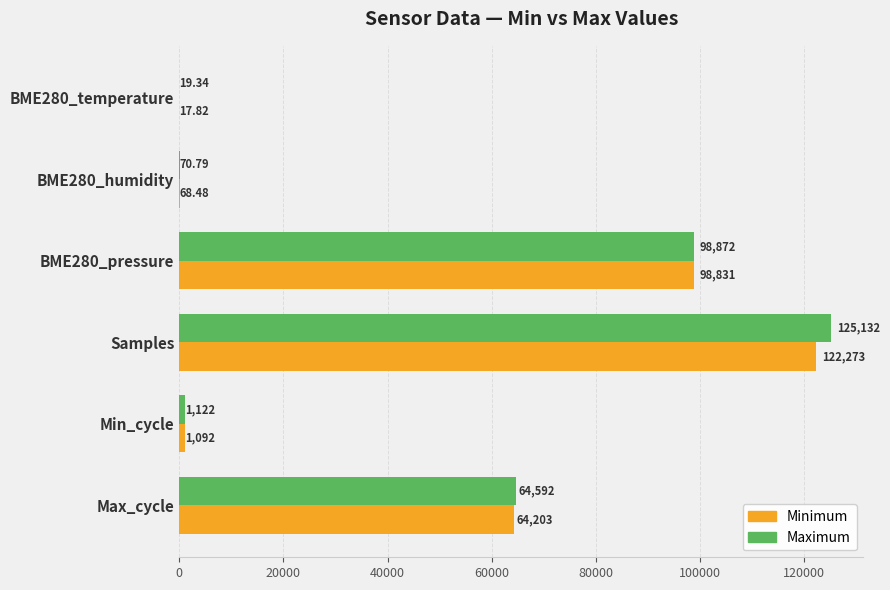

What is the greatest value displayed?

125132.0